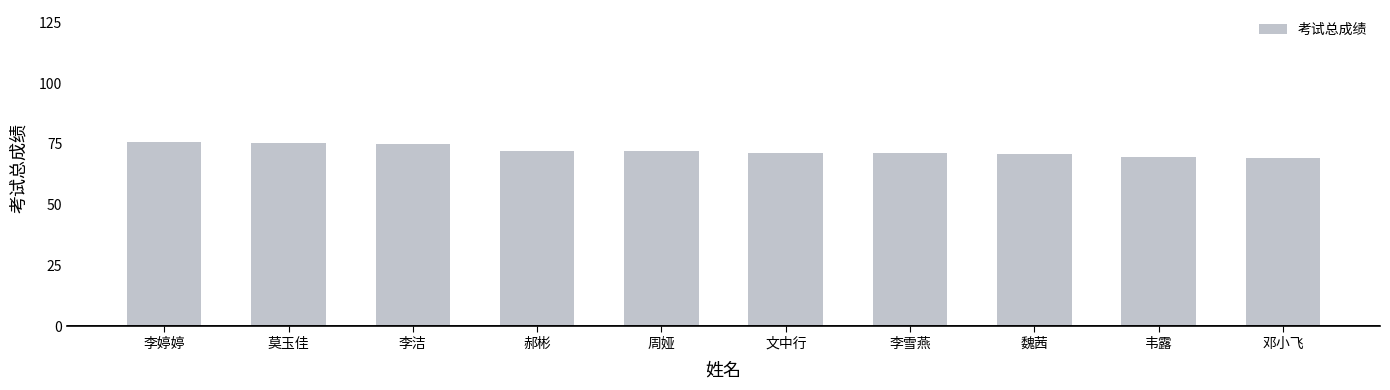

Count the number of data series in this chart.

1